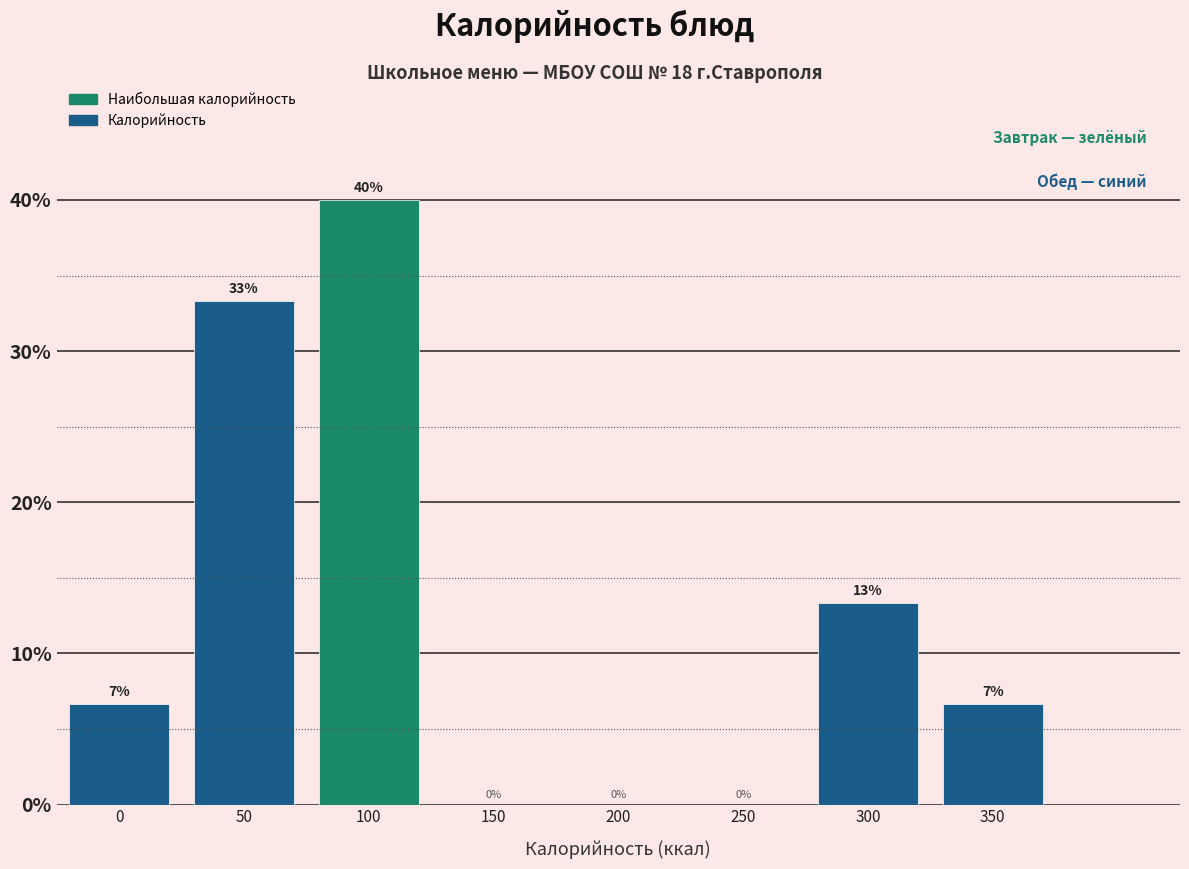

What value does the data have at 350?

6.7